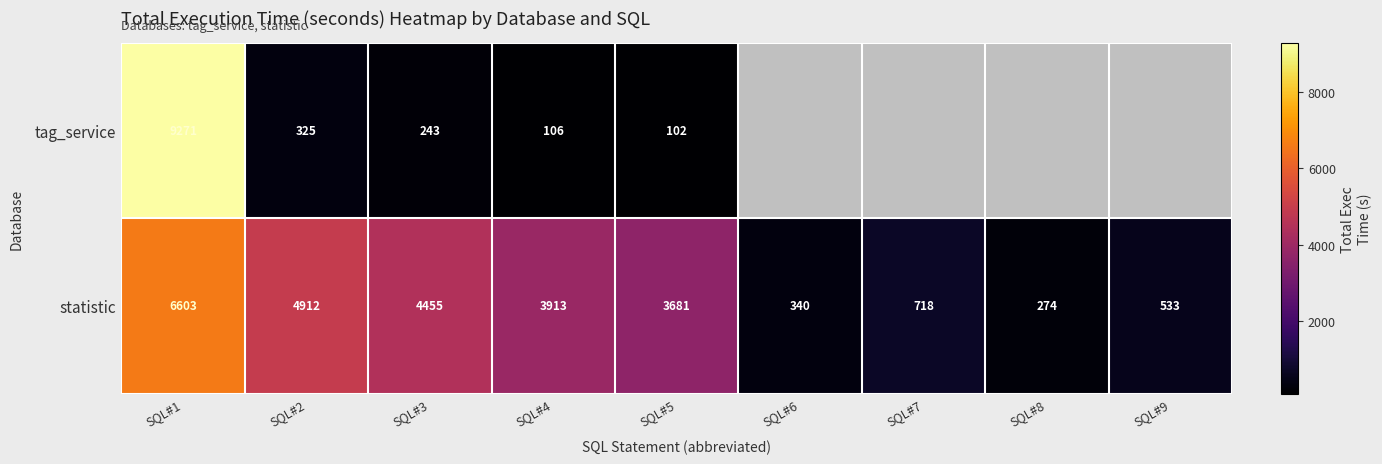

Where does the statistic series first go above 3681?

SQL#1